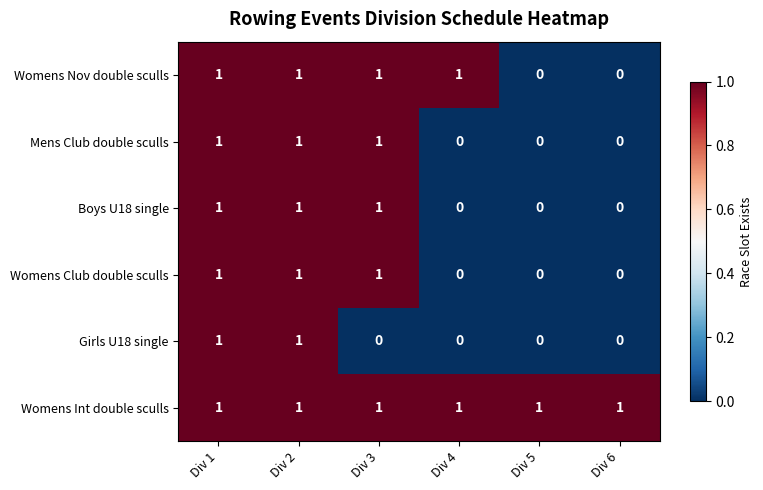

What is the total value across all series at Div 3?

5